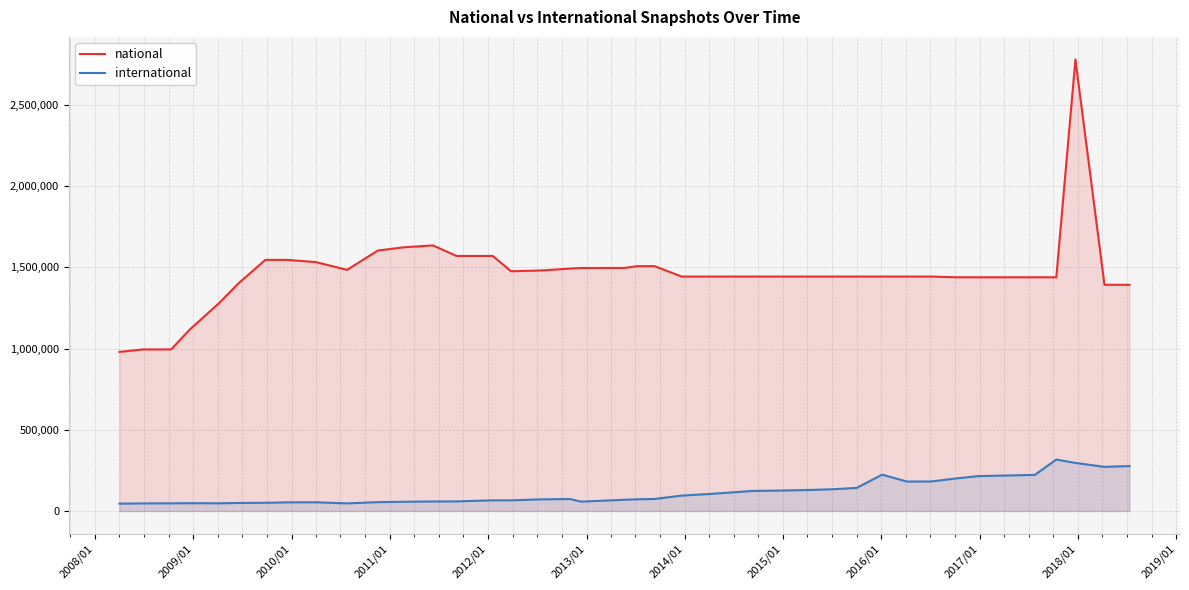

True or false: national and international cross at least once.

False